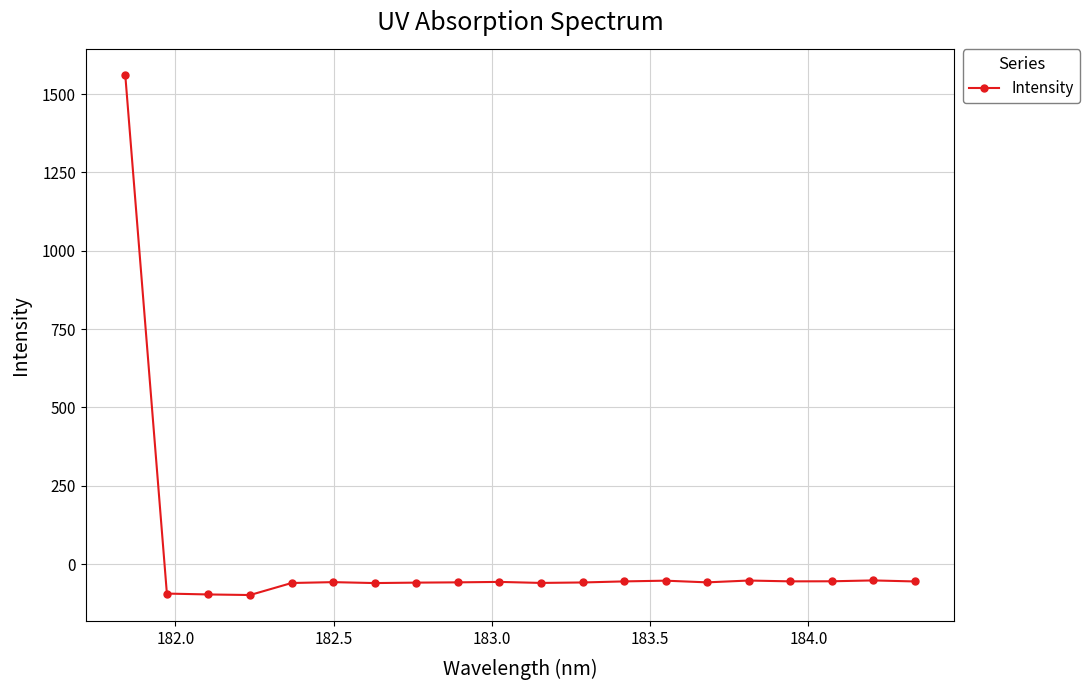

What is the value of the 15th point from the left?

-58.3